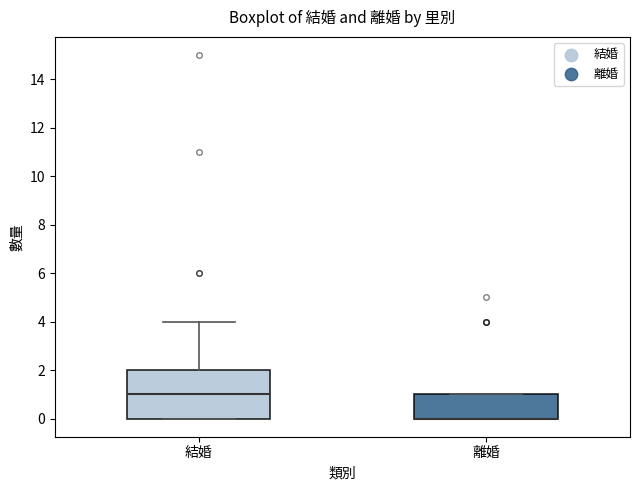

Which box is the tallest, from its lower edge to its upper edge?

結婚